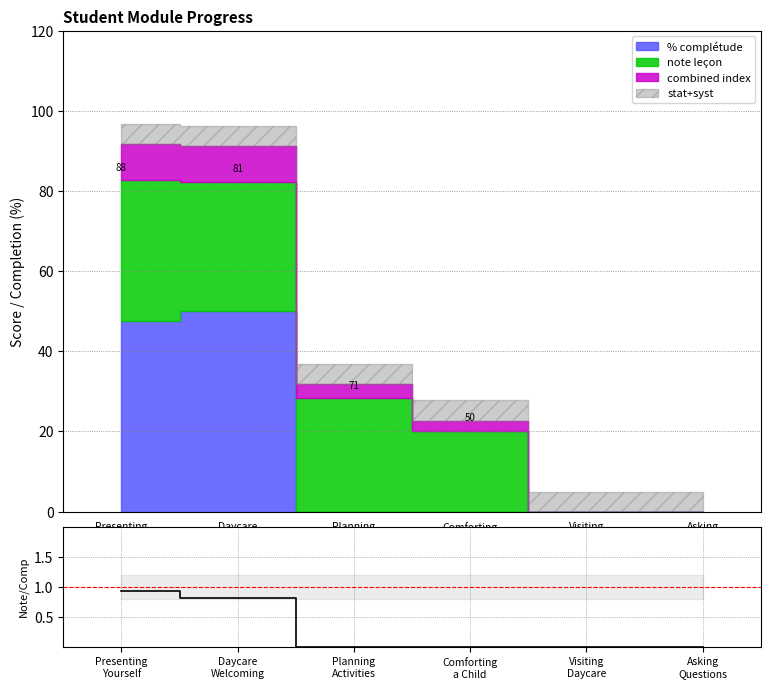

Between Daycare
Welcoming and Visiting
Daycare, which is larger?

Daycare
Welcoming